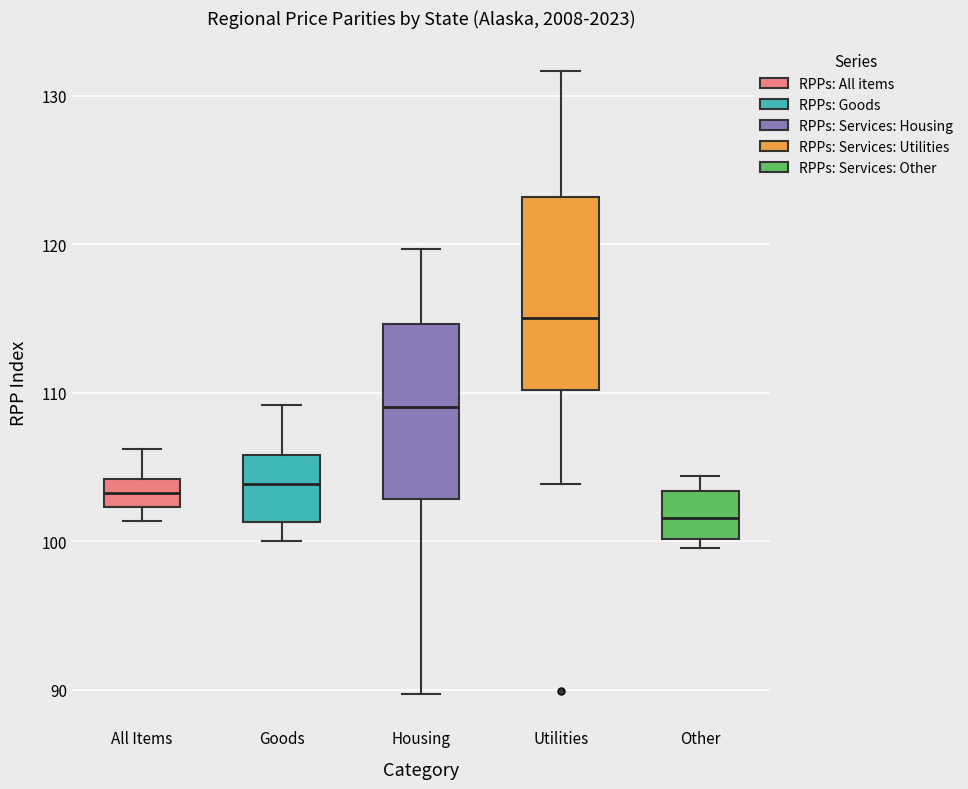

Reading left to right, read every box against the y-axis: the position of its median line, the range the box covers, and the ends of its whiskers. The values are not printed on the chart, so give them approximately, as read against the axis.

All Items: median 103, box 102 to 104, whiskers 101 to 106
Goods: median 104, box 101 to 106, whiskers 100 to 109
Housing: median 109, box 103 to 115, whiskers 90 to 120
Utilities: median 115, box 110 to 123, whiskers 104 to 132
Other: median 102, box 100 to 103, whiskers 100 (just below the box's lower edge) to 104